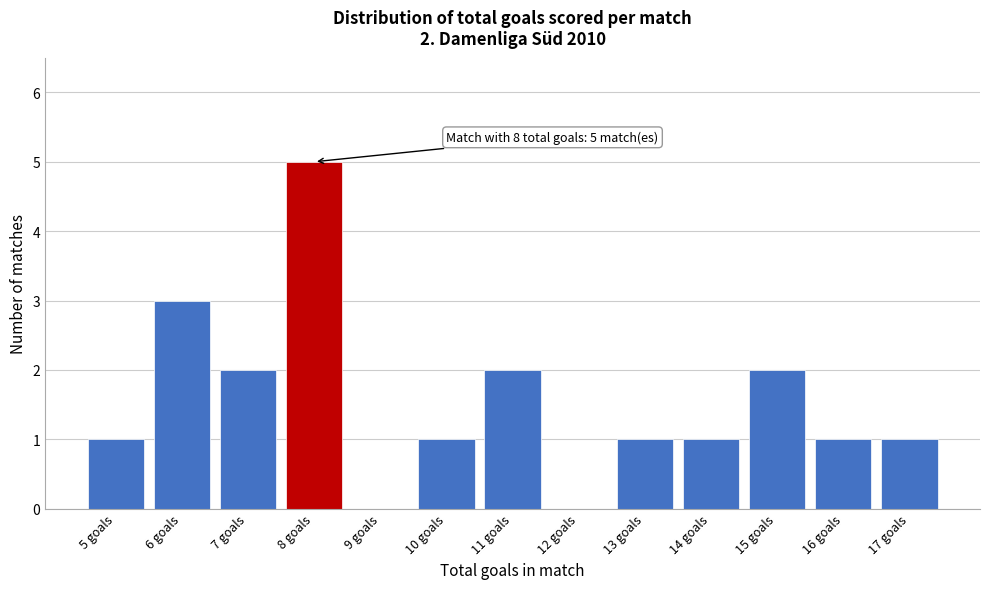

Which range on the x-axis has the tallest bar?

7.5 to 8.5